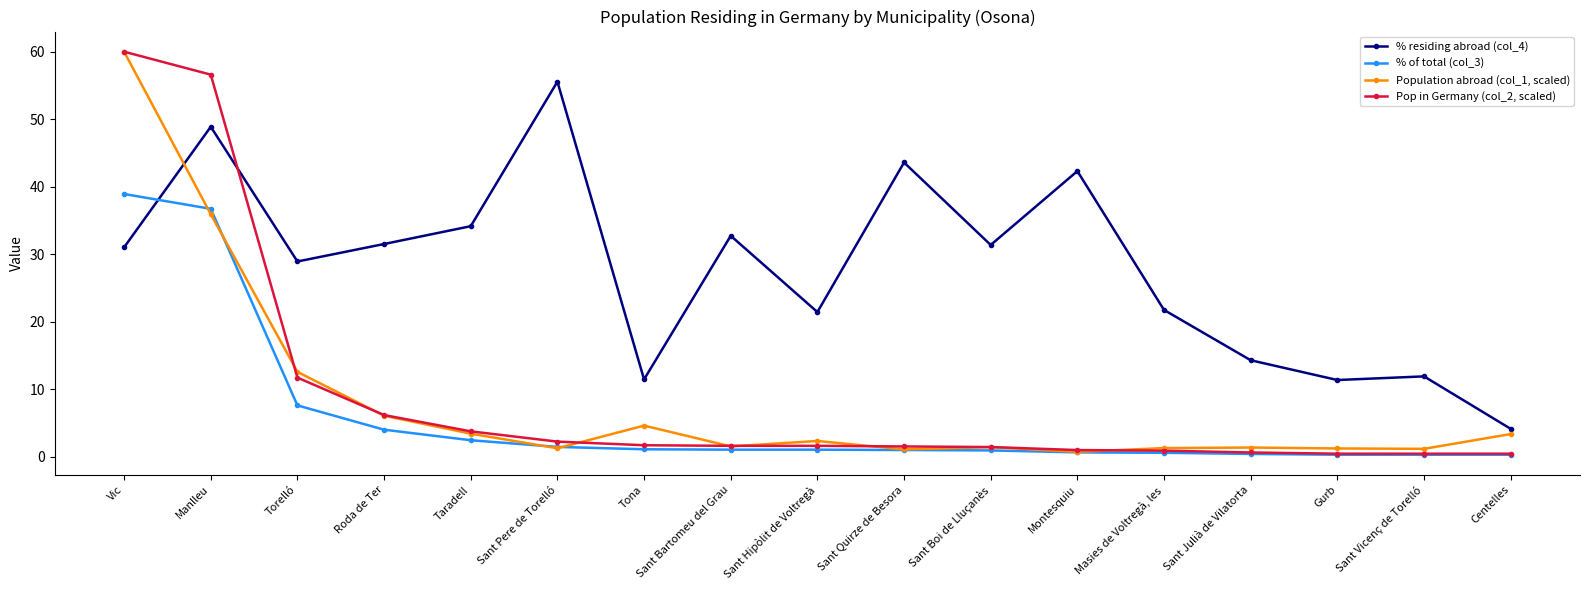

Between Tona and Sant Hipòlit de Voltregà, which series saw the biggest shift?

% residing abroad (col_4)